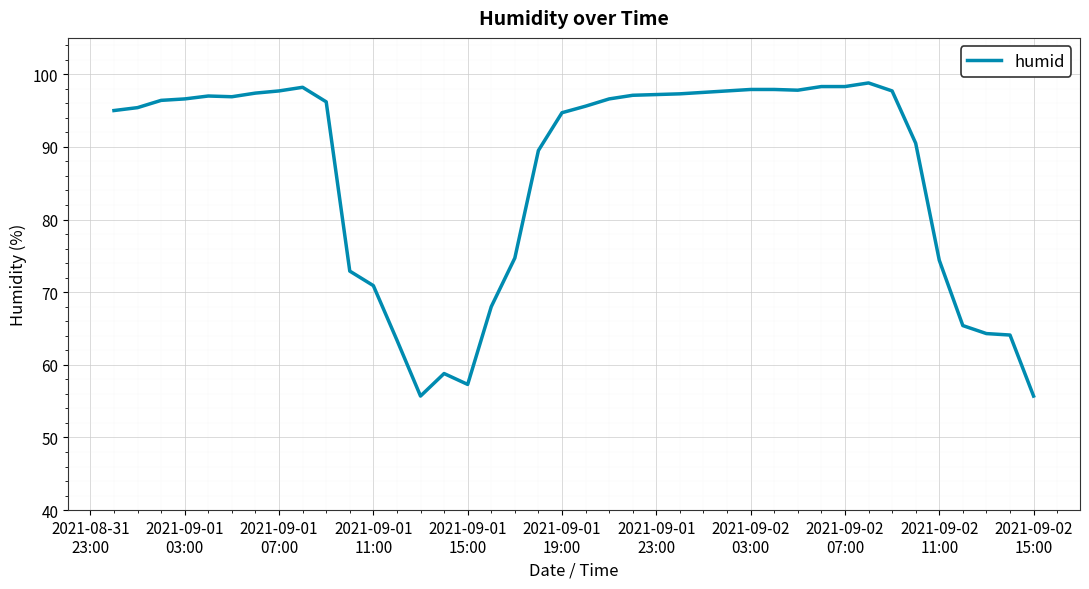

What is the greatest value displayed?

98.8